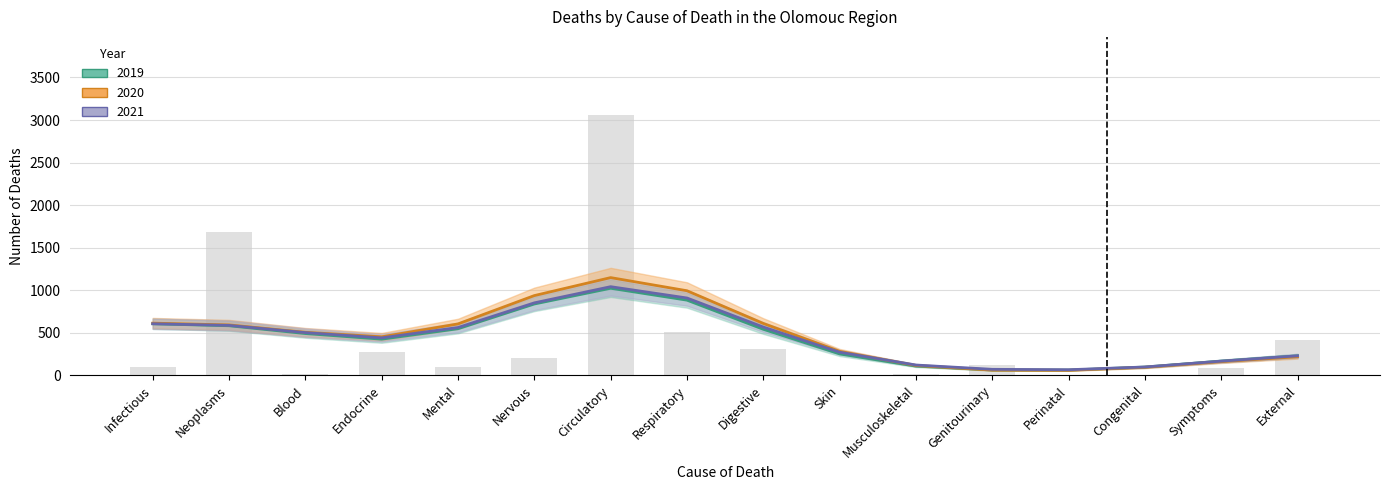

What is the label of the 11th bar from the right?

Nervous